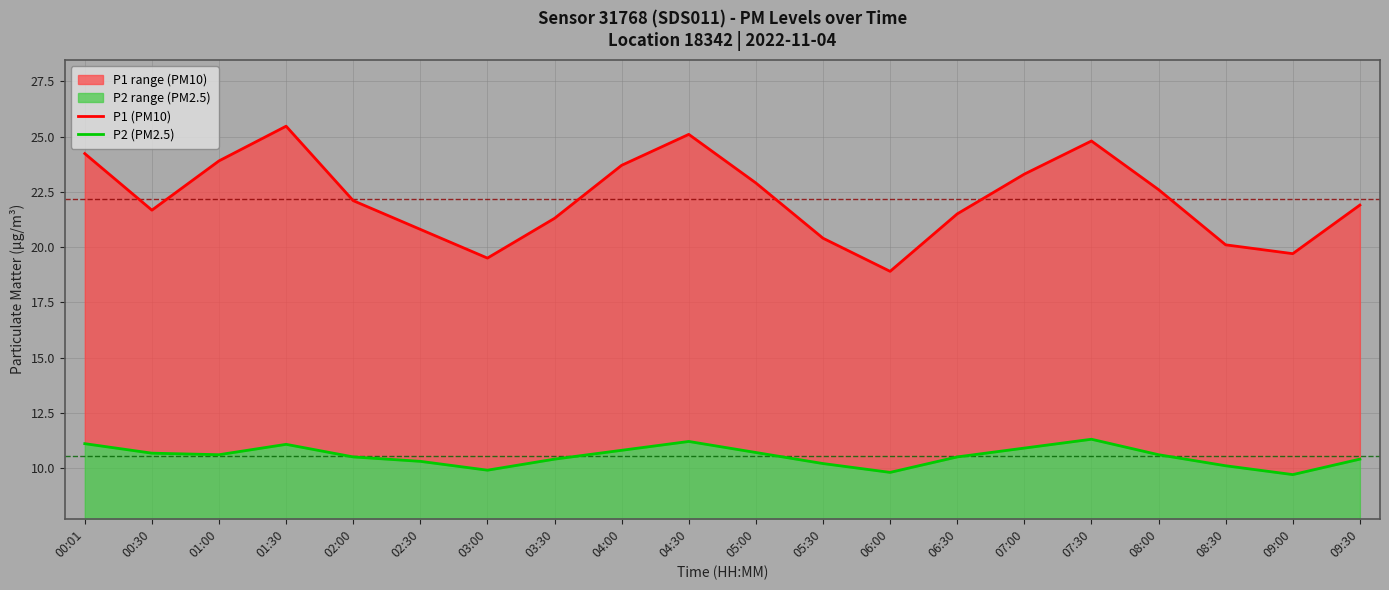

Reading left to right, list all the values displayed in this chart.

P1 (PM10): 24.2	21.7	23.9	25.5	22.1	20.8	19.5	21.3	23.7	25.1	22.9	20.4	18.9	21.5	23.3	24.8	22.6	20.1	19.7	21.9
P2 (PM2.5): 11.1	10.7	10.6	11.1	10.5	10.3	9.9	10.4	10.8	11.2	10.7	10.2	9.8	10.5	10.9	11.3	10.6	10.1	9.7	10.4